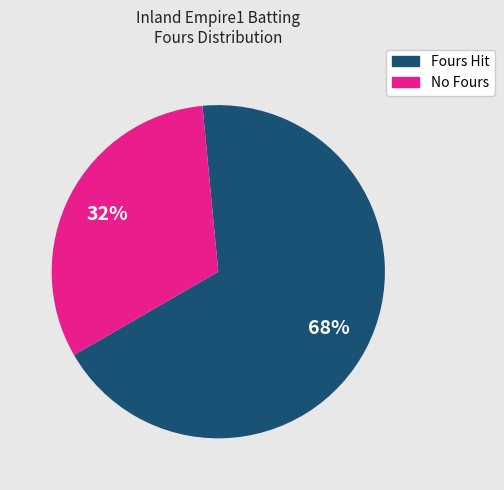

To the nearest percent, what is the difference between the largest and smallest slice percentages?

36%